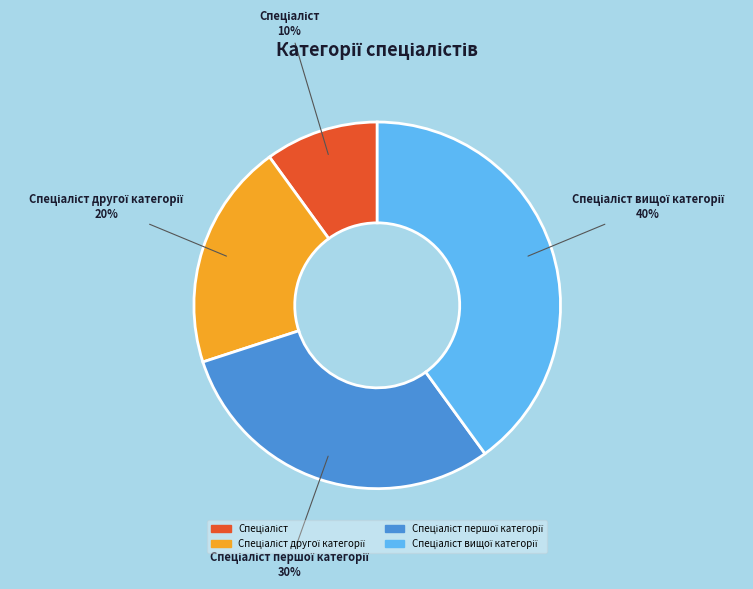

Is there any slice that represents more than half of the pie?

No